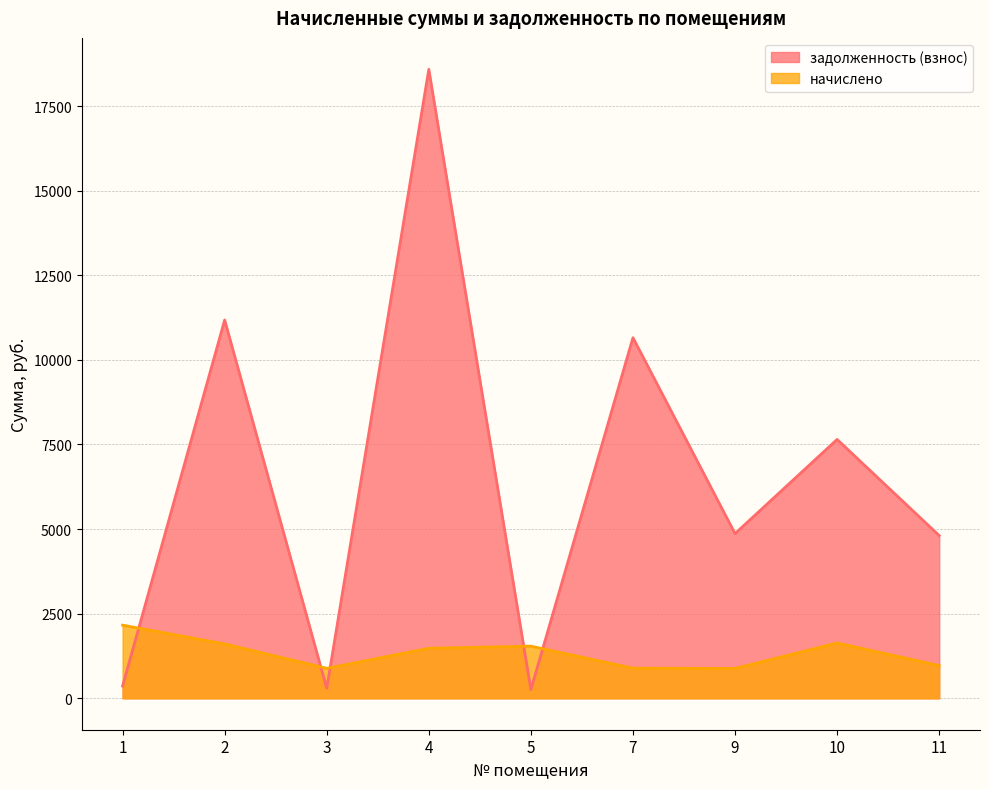

Where does the начислено series first go above 1478?

1